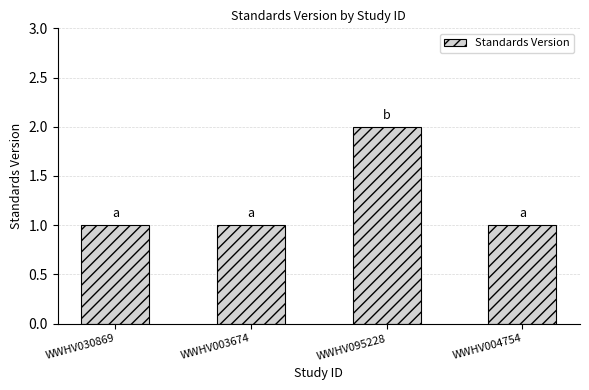

Which category has the highest value across all series?

WWHV095228